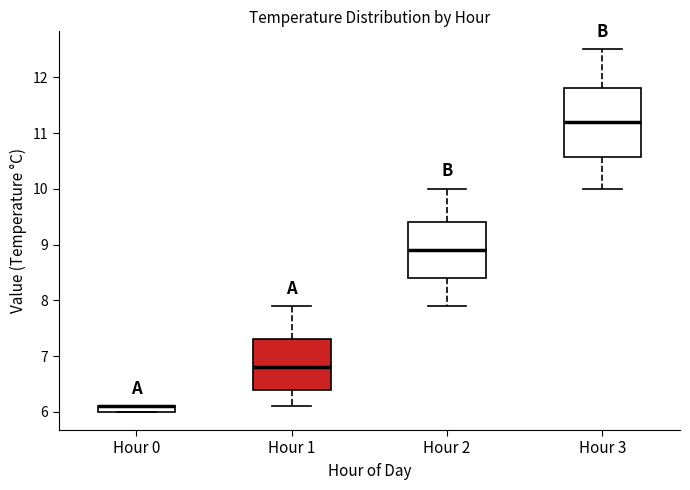

Comparing the boxes themselves (not the whiskers), which one is the tallest?

Hour 3